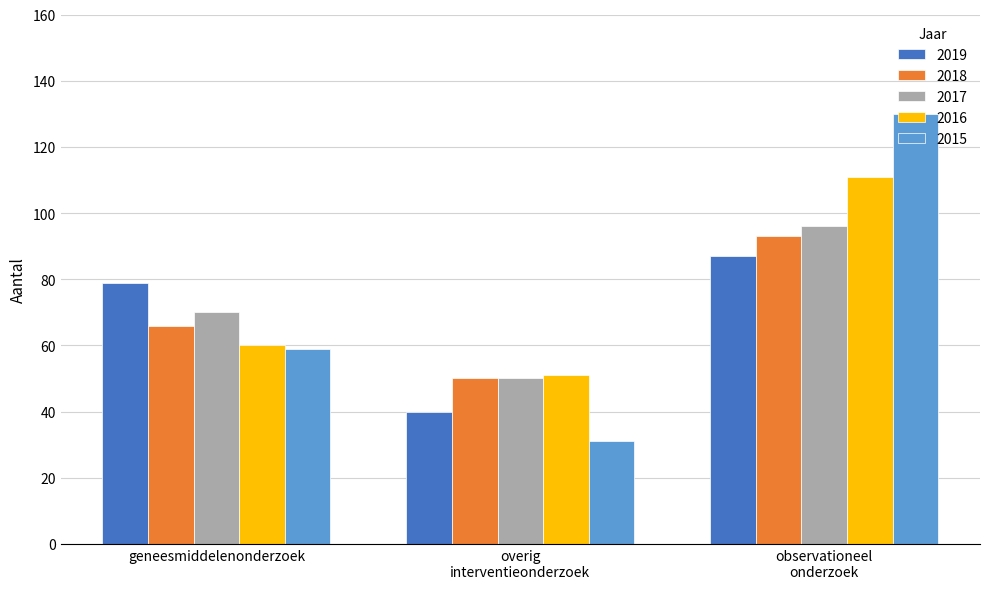

Is it true that 2015 equals 59 at geneesmiddelenonderzoek?

True